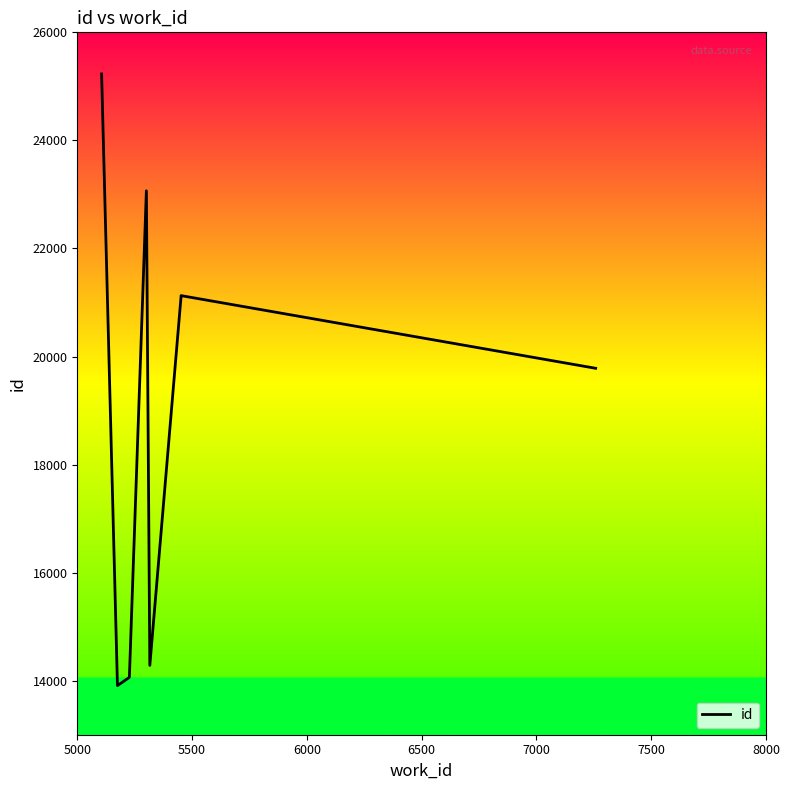

What is the ratio of the value at 5000 to the value at 6000?

1.8